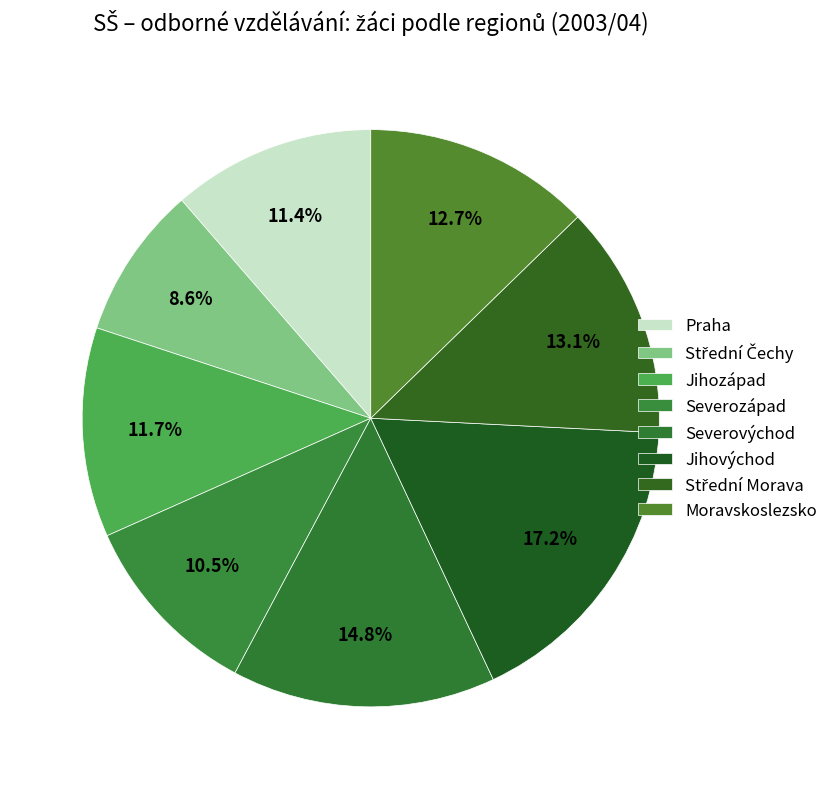

Which slice is the largest?

Jihovýchod